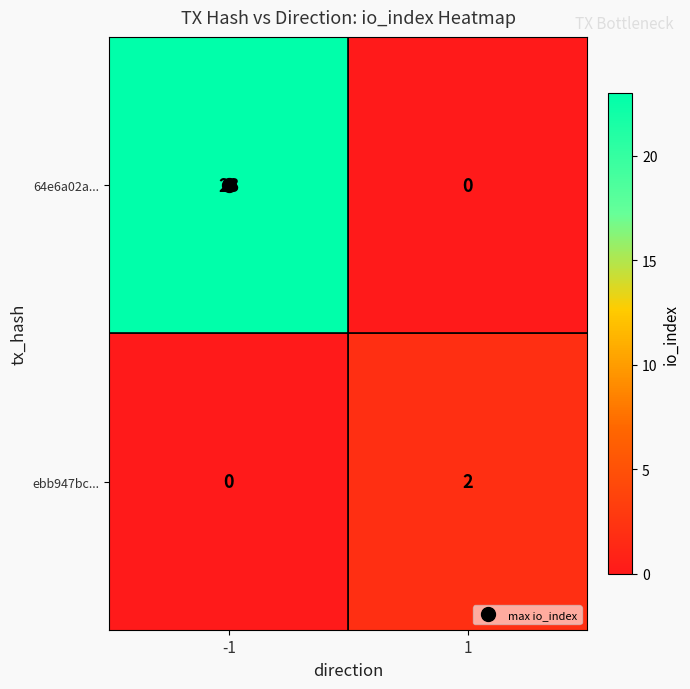

Which series has the largest total across all categories?

64e6a02a...